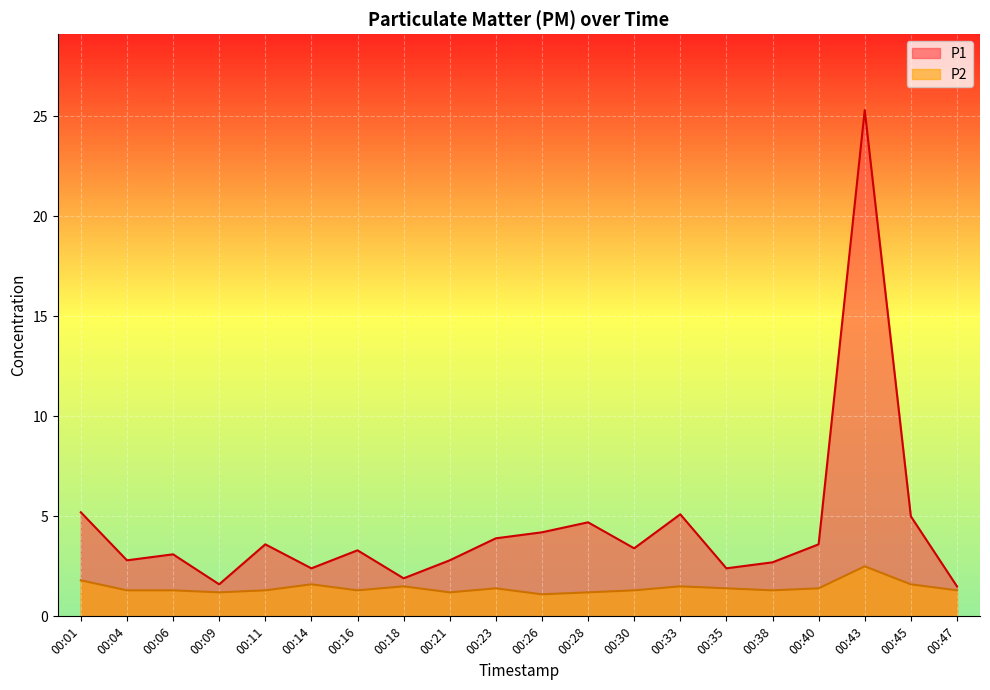

True or false: P2 has a value of 0.3 at 00:21.

False